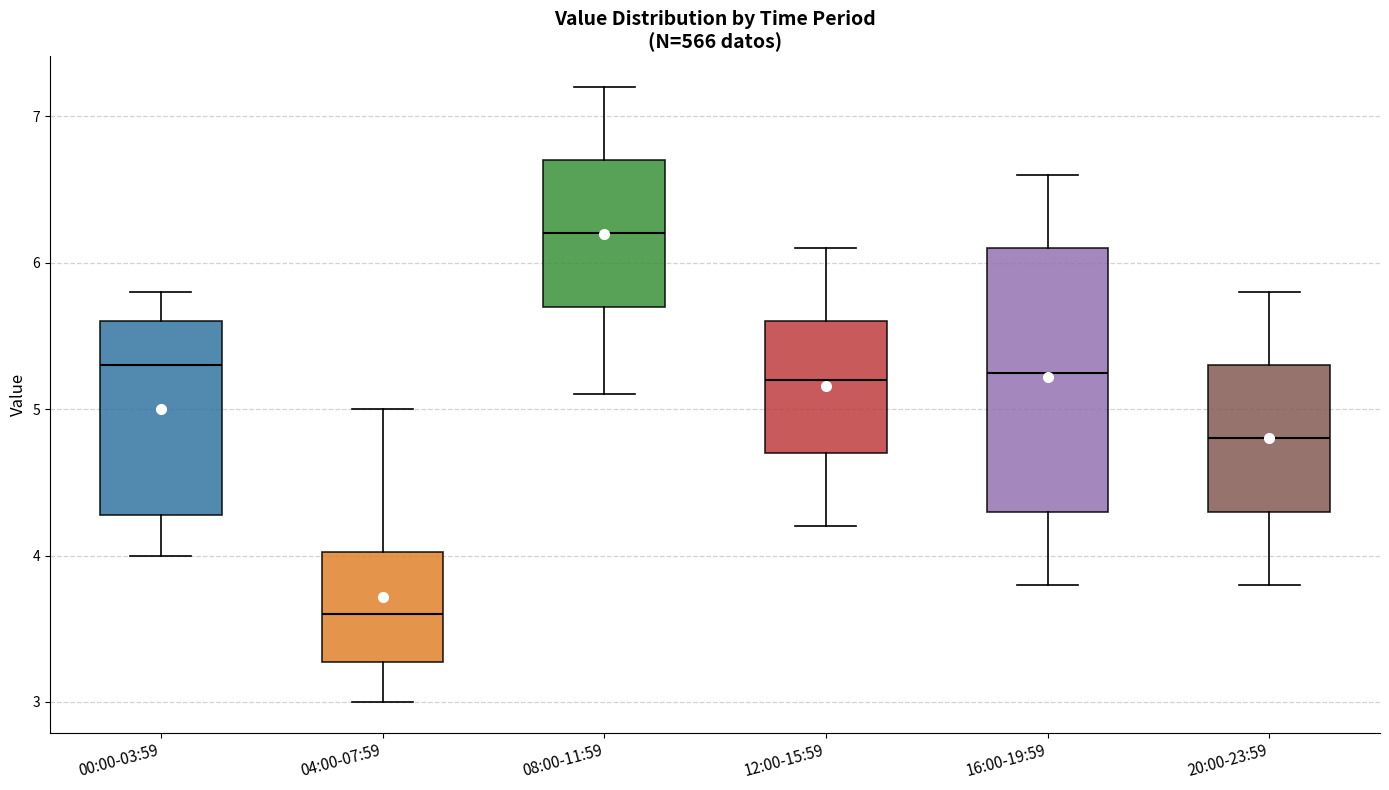

Which box has the highest median line?

08:00-11:59